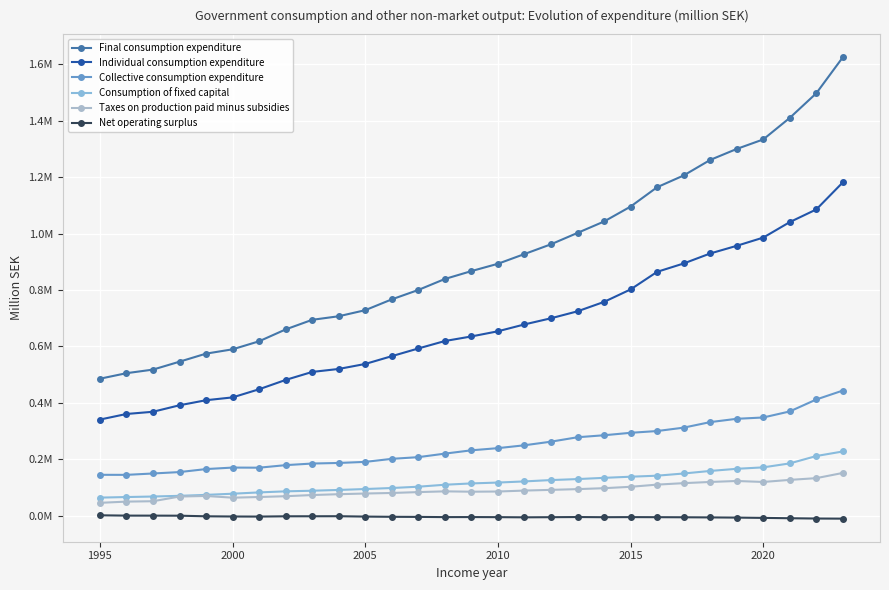

True or false: Net operating surplus and Individual consumption expenditure intersect in this chart.

False